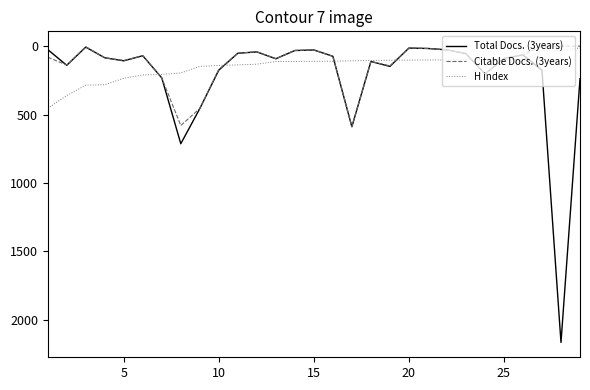

Which series has the widest spread of values?

Total Docs. (3years)